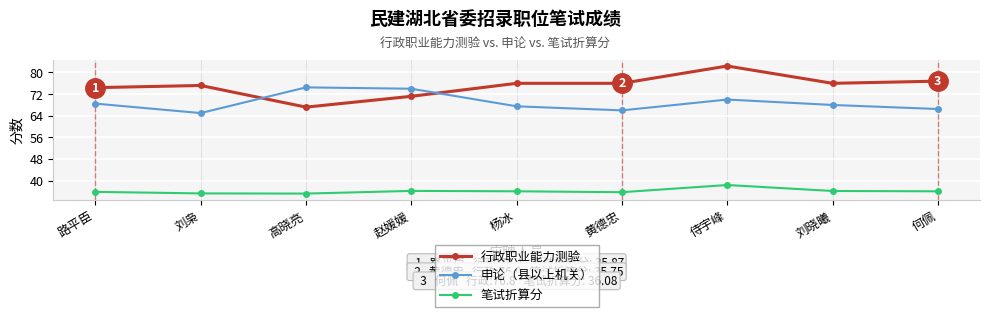

What is the spread (max minus min) of values at 路平臣?

38.5